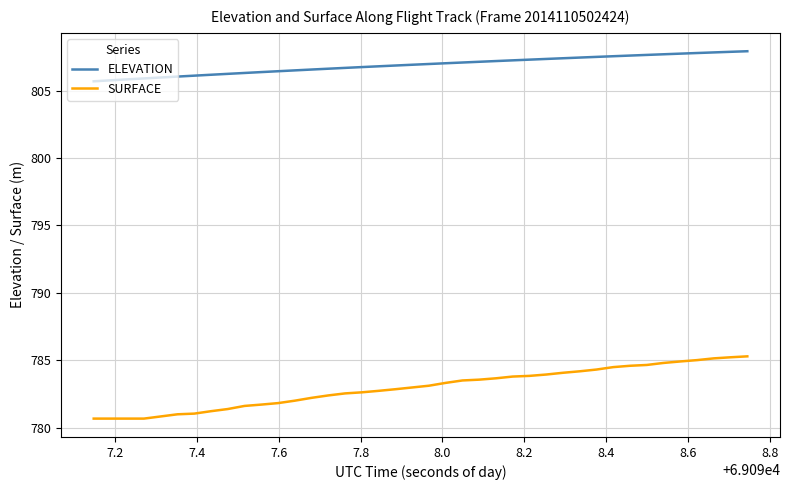

Which series has the widest spread of values?

SURFACE